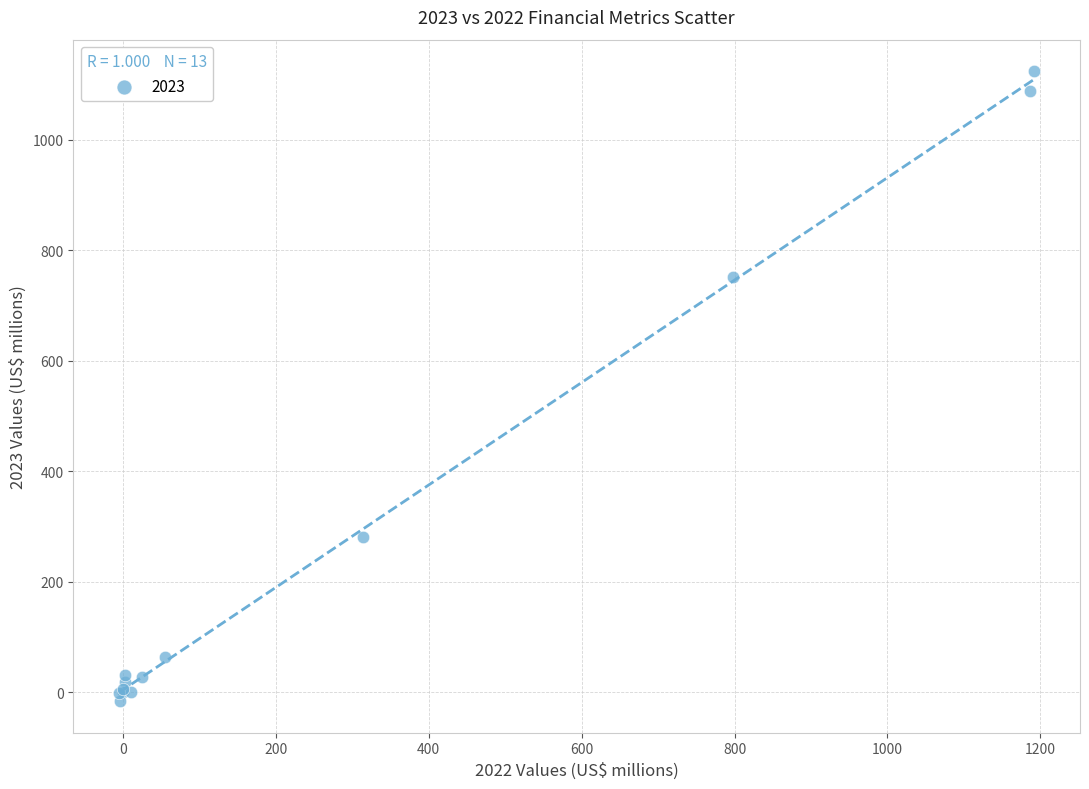

What Y value in the scatter plot is closest to 554?

751.5